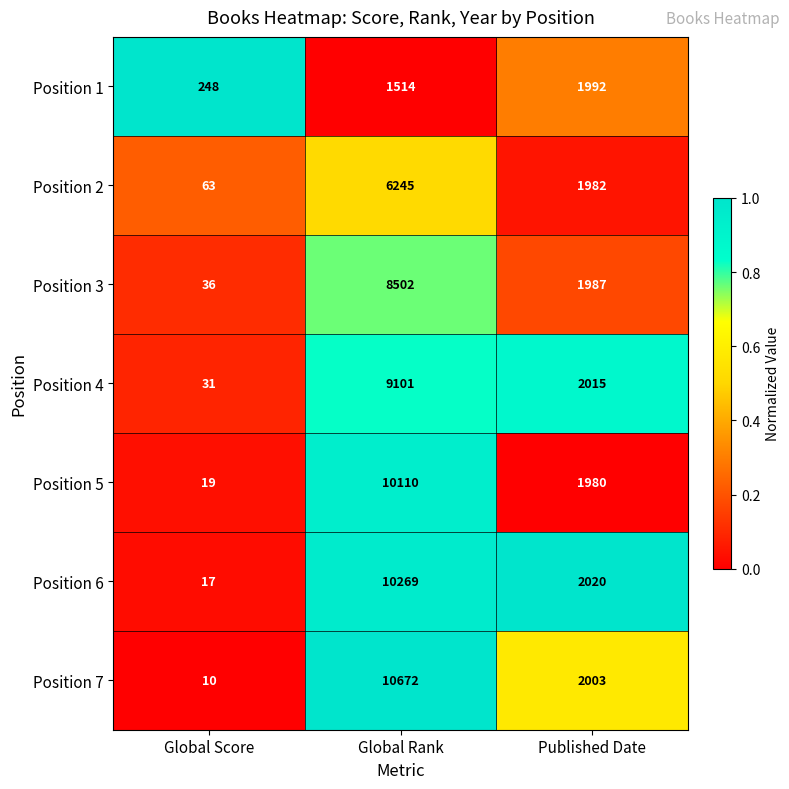

Rank the series by their maximum value, from lowest to highest.

Position 1, Position 2, Position 3, Position 4, Position 5, Position 6, Position 7